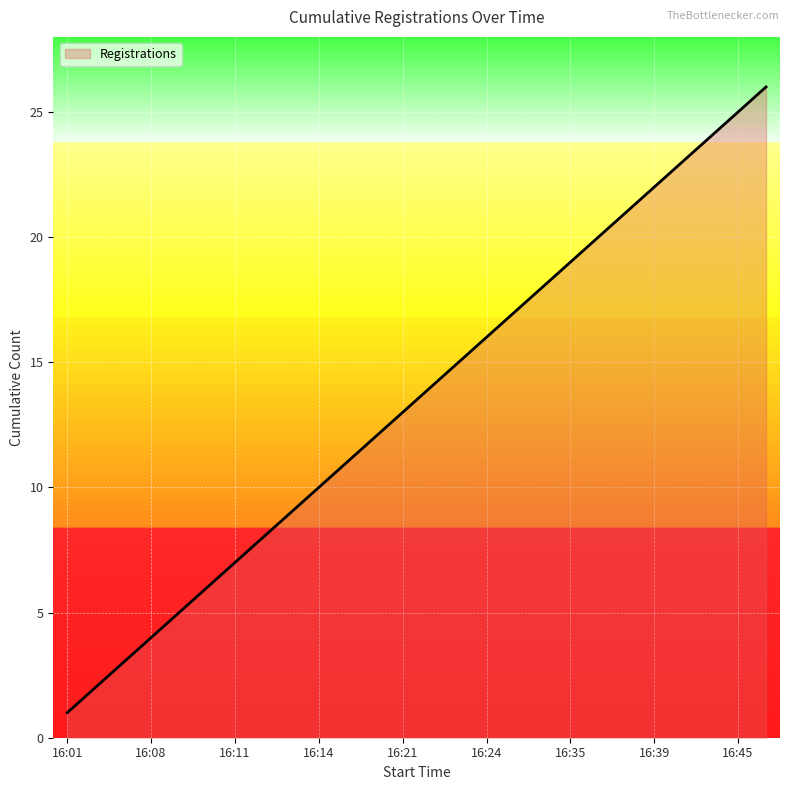

What is the maximum value shown in the chart?

26